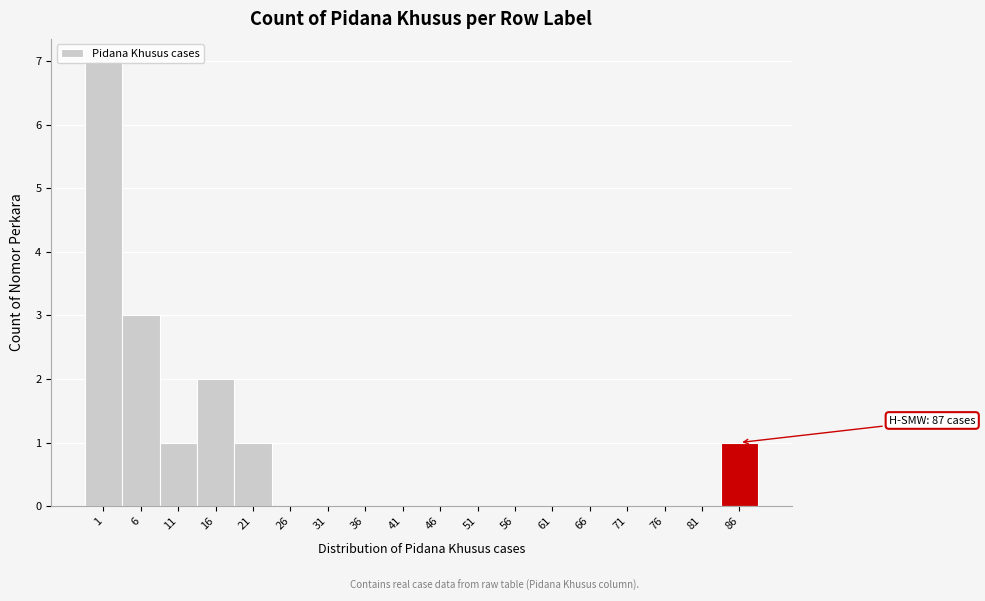

The chart shows a value of 7 at 1. True or false?

True